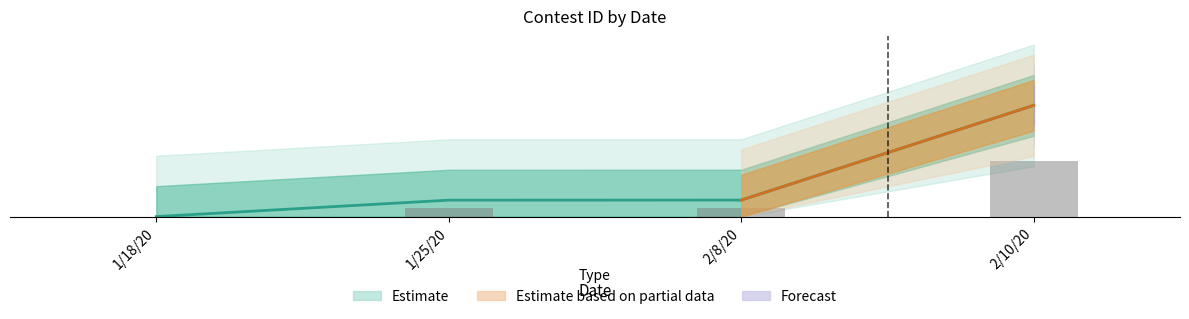

Which category has the lowest value across all series?

1/18/20